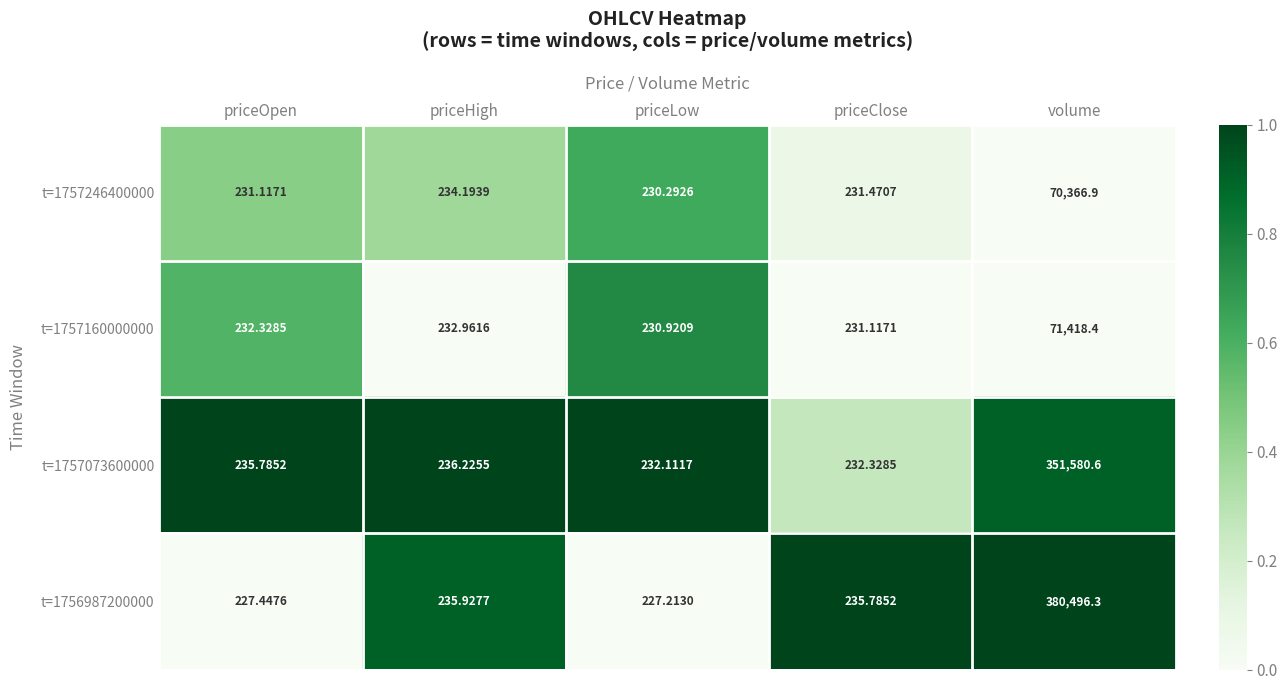

Where does the t=1757160000000 series first go above 232?

priceOpen